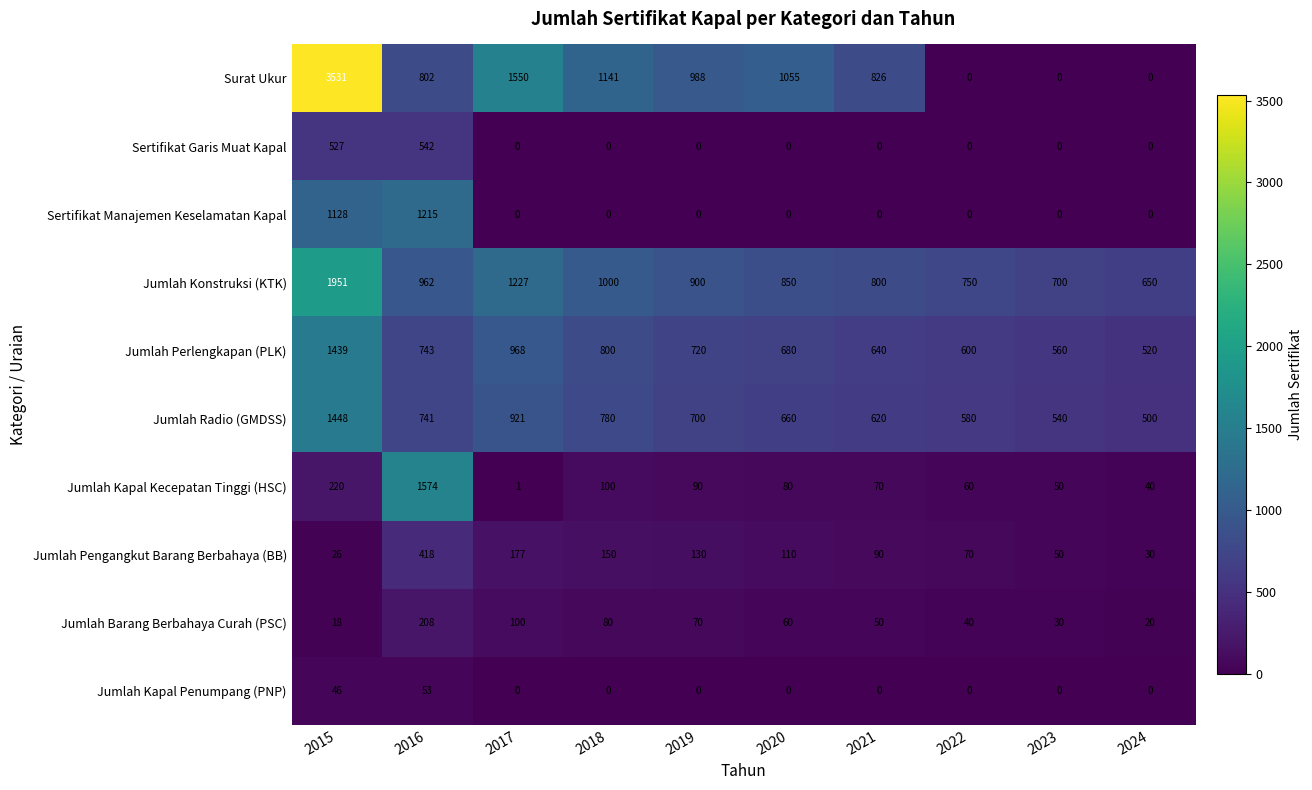

What is the maximum value for Sertifikat Manajemen Keselamatan Kapal?

1215